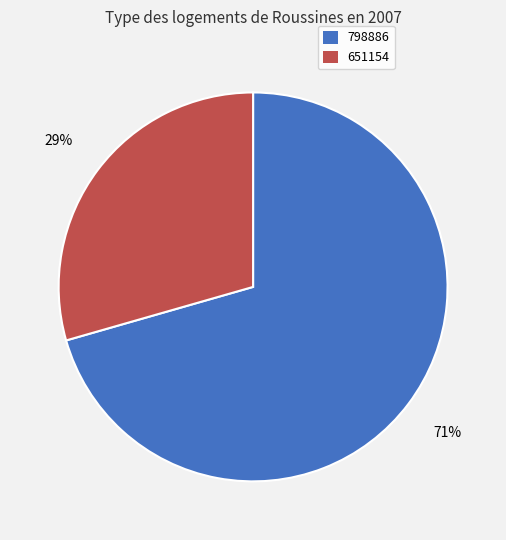

Is it true that 651154 is 36% of the pie?

False